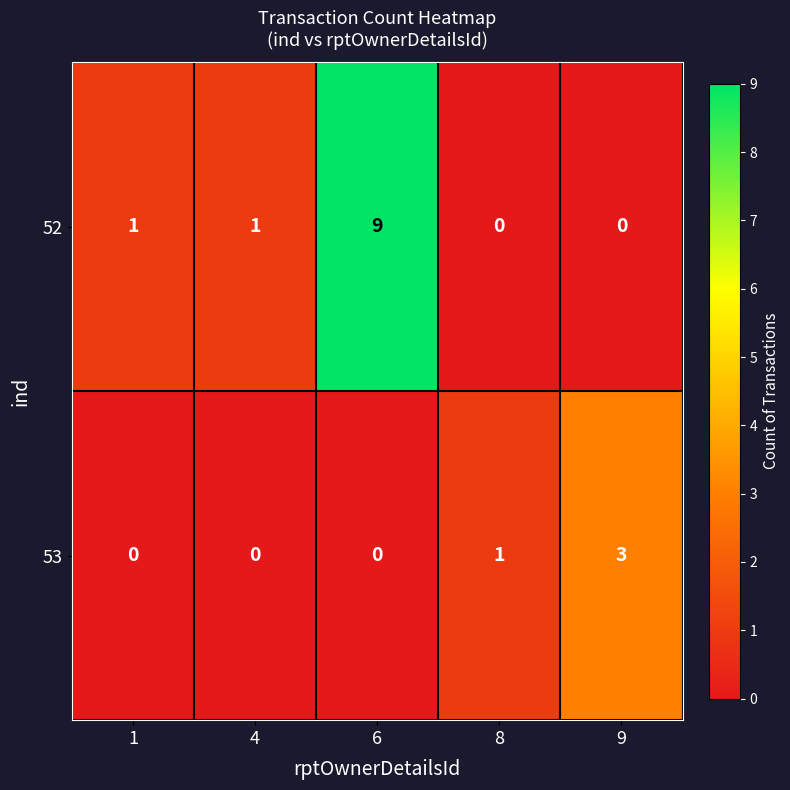

List the series in order of their peak value, highest first.

52, 53